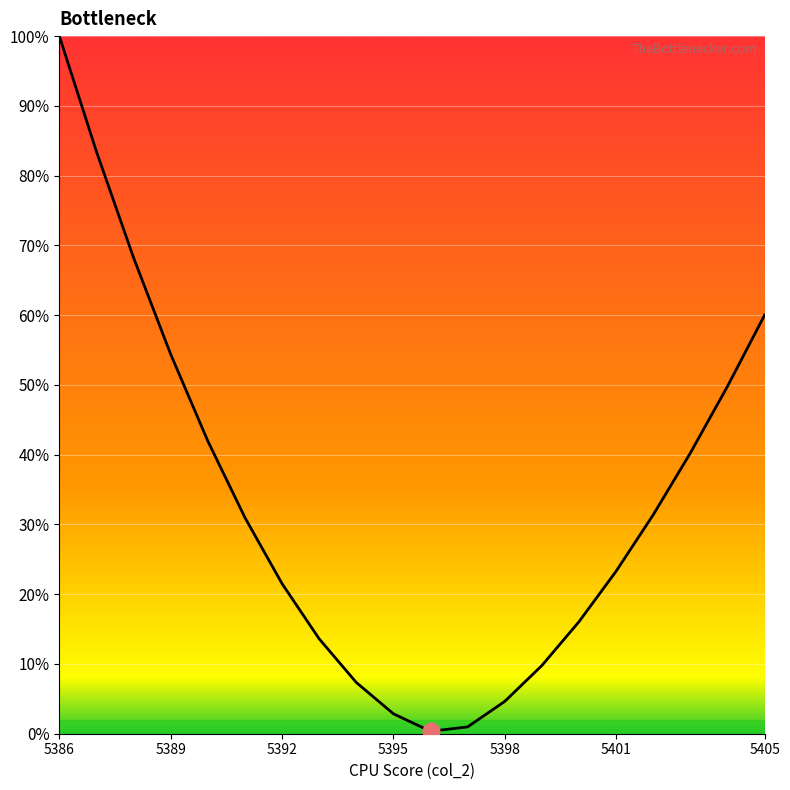

What is the greatest value displayed?

100.0